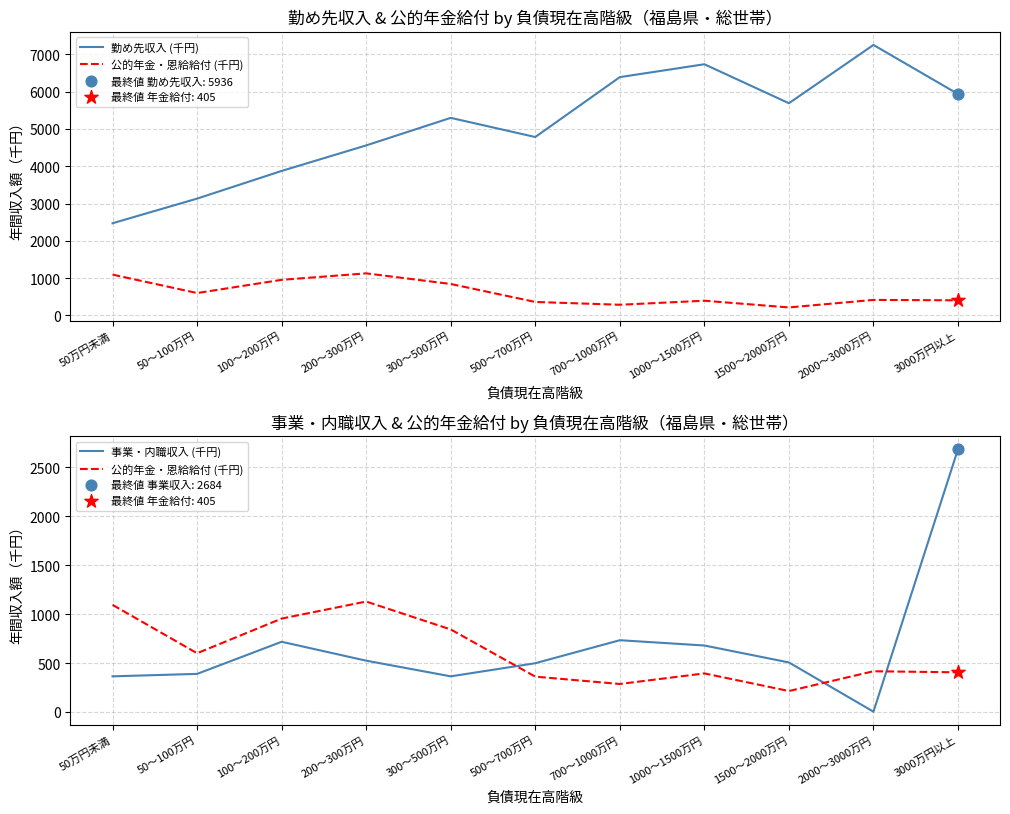

At which category is the sum across all series the highest?

3000万円以上